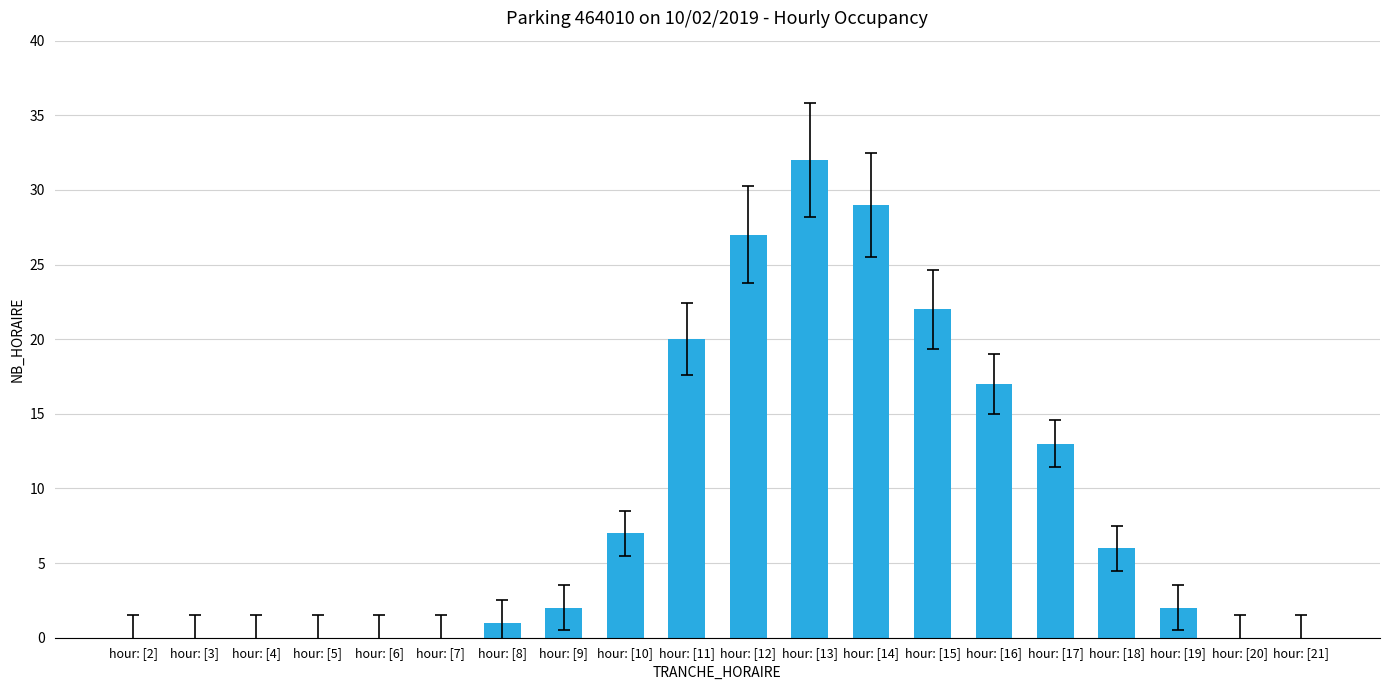

Is it true that the value at hour: [17] is 6?

False